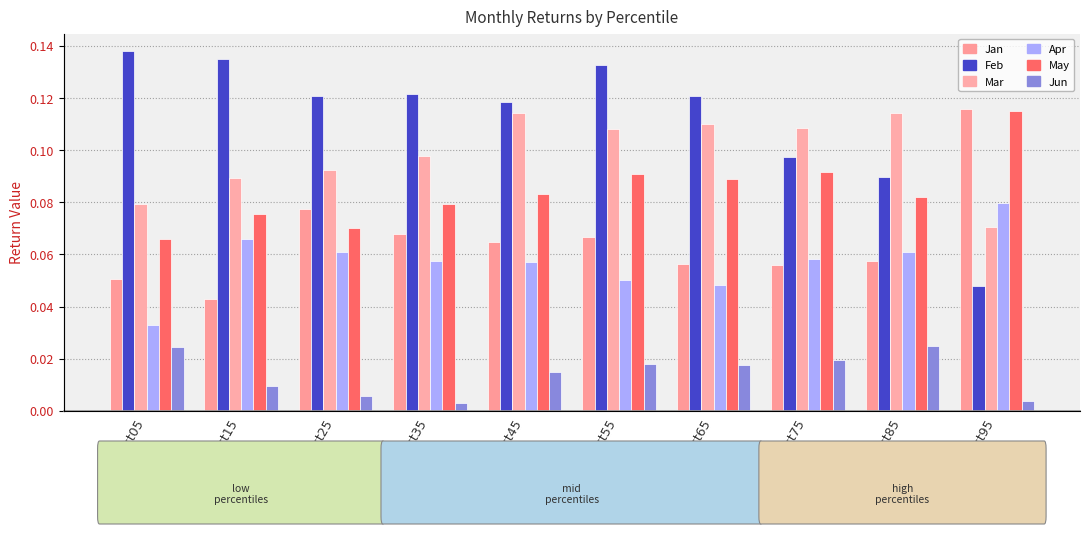

Rank the categories by Jan value from highest to lowest.

pct95, pct25, pct35, pct55, pct45, pct85, pct65, pct75, pct05, pct15